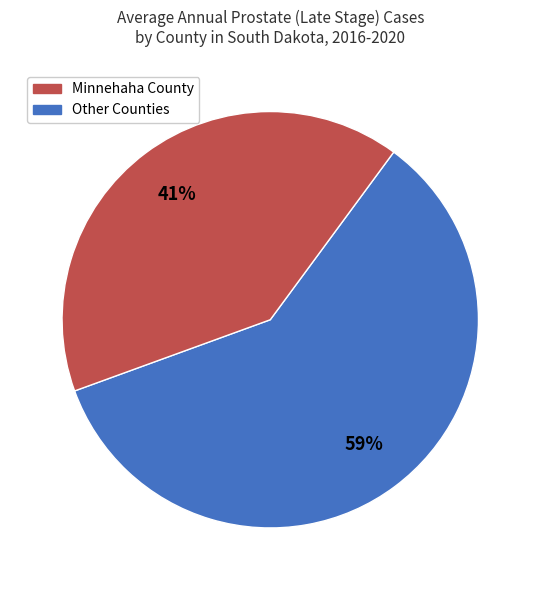

Is there a majority slice in this chart?

Yes